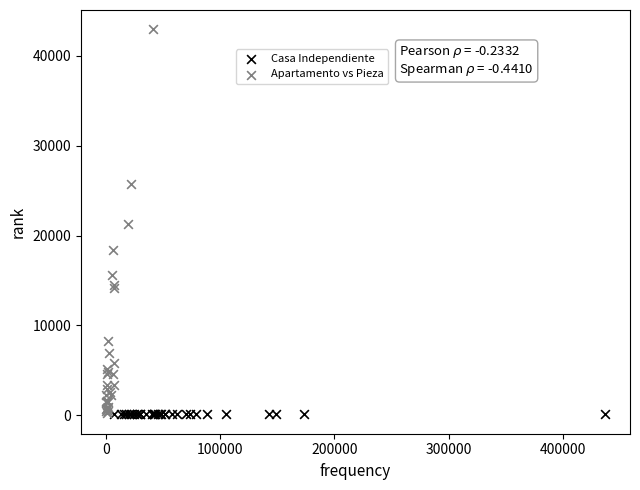

Which series has the largest Y range (max minus min)?

Apartamento vs Pieza